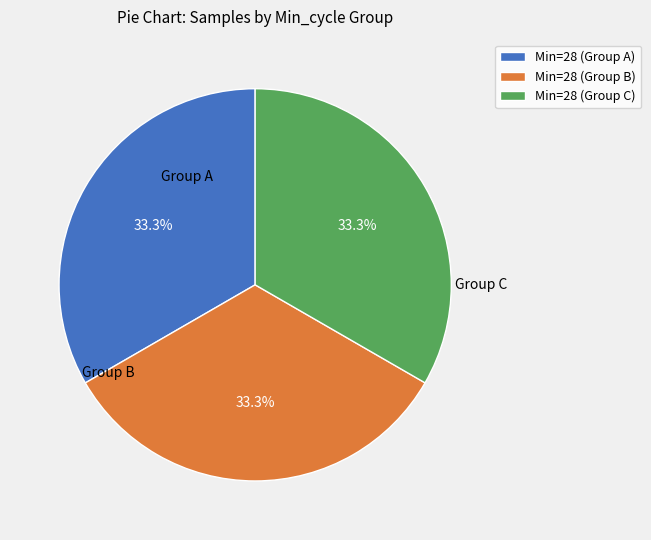

Count the number of slices in the pie.

3